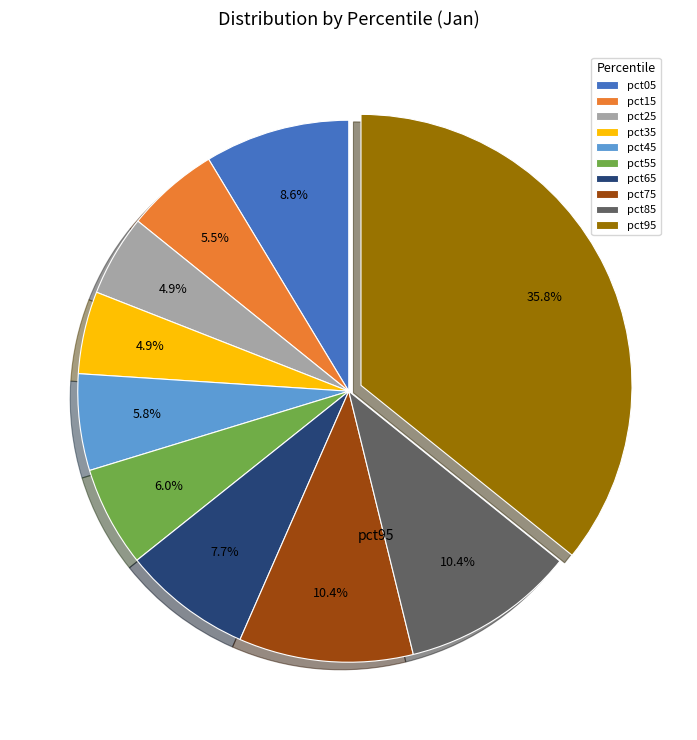

Between pct45 and pct25, which is larger?

pct45